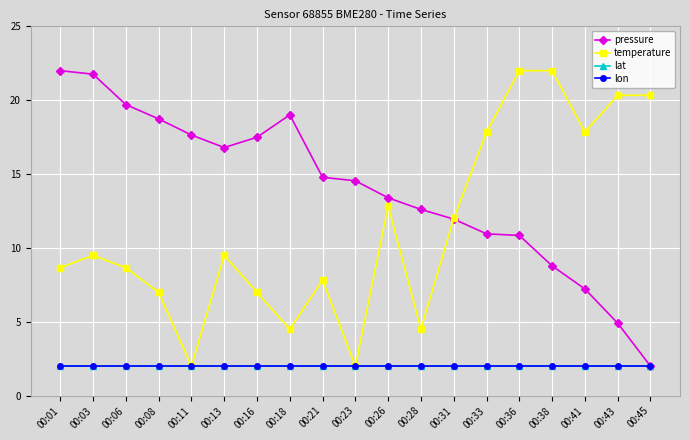

Which category has the lowest value across all series?

00:45